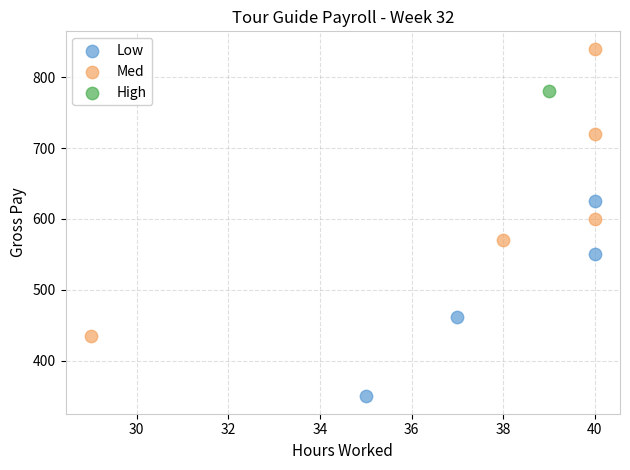

What are all the series names shown in the legend?

Low, Med, High